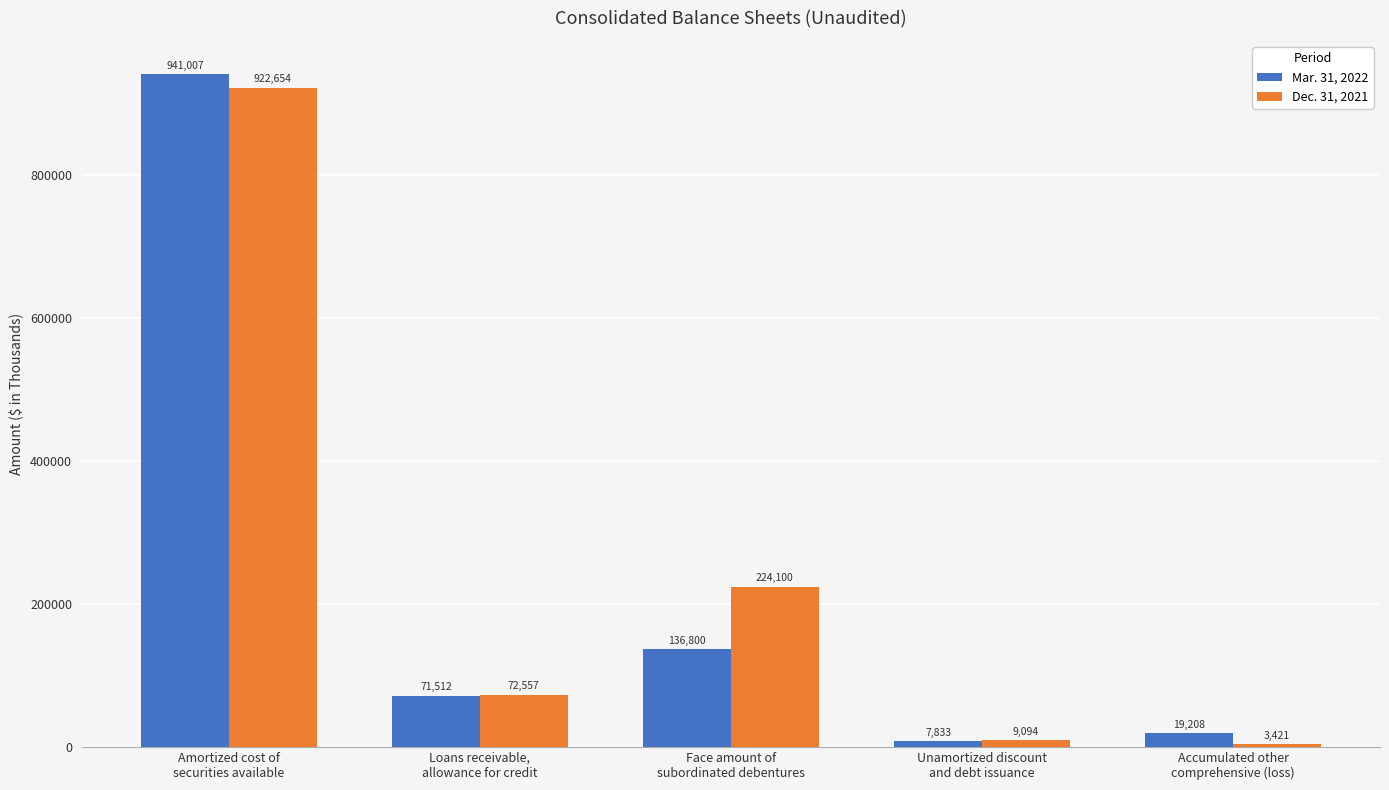

How many groups of bars are there?

5